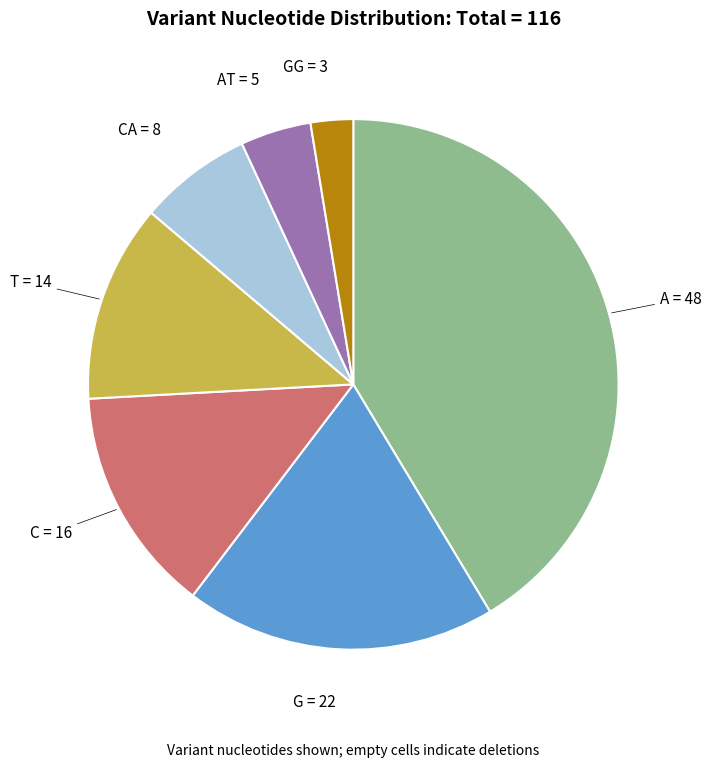

How many segments does this pie chart have?

7